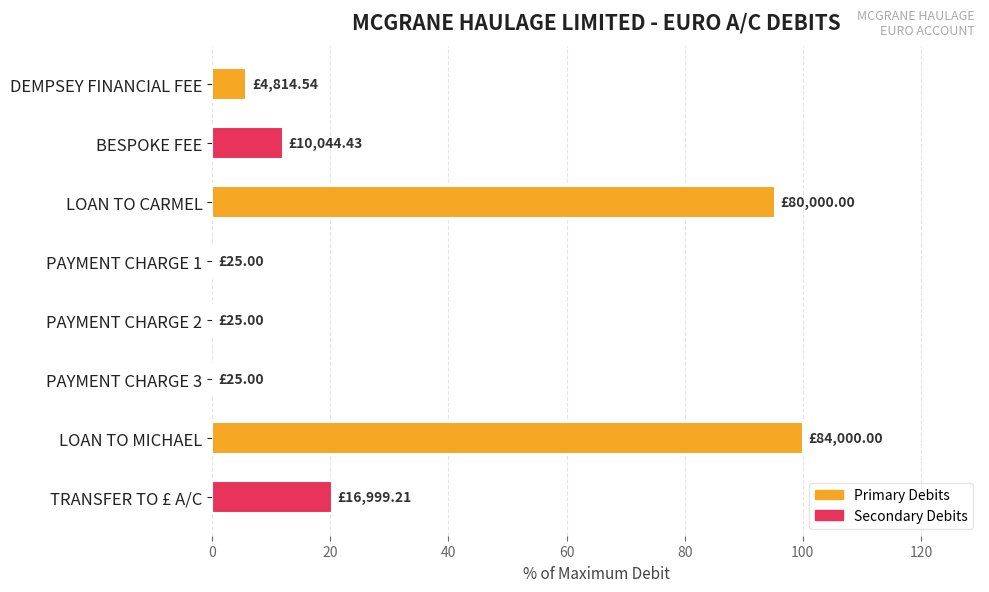

At which category does the chart reach its peak across all series?

LOAN TO MICHAEL